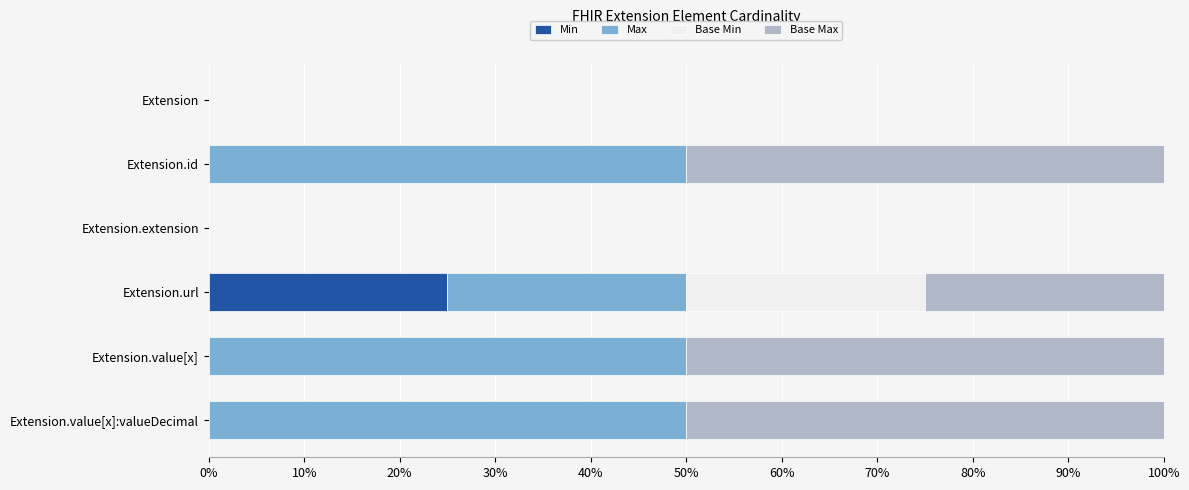

True or false: Min has a value of -10 at Extension.extension.

False